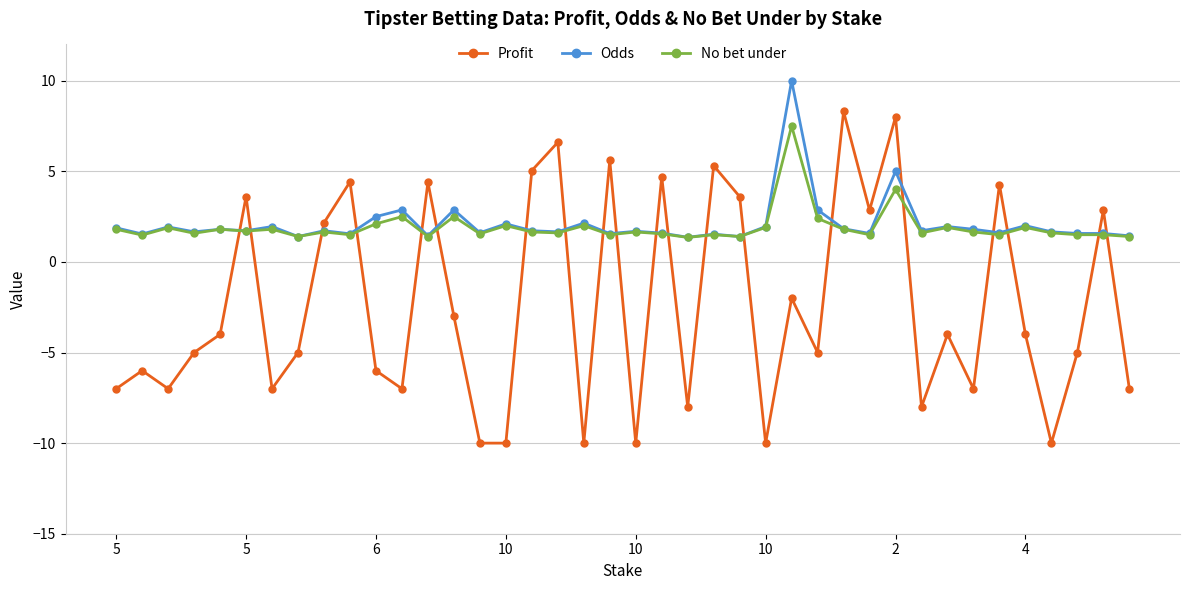

Is this an area chart (filled region under the line)?

No